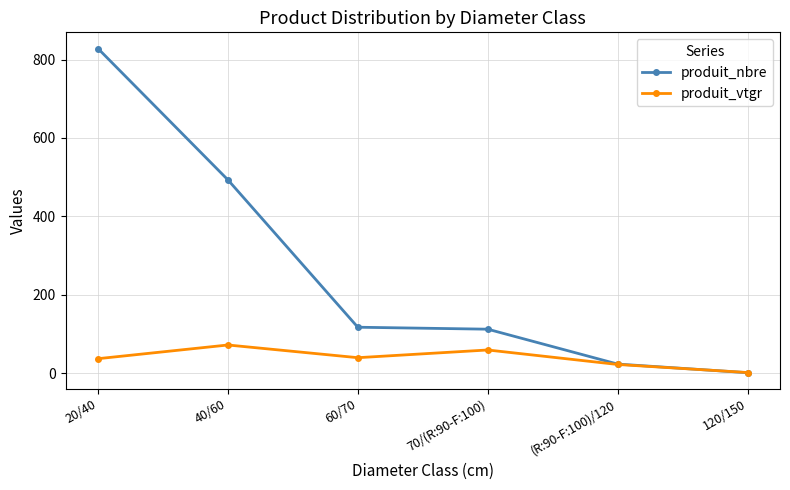

What is the value of the produit_vtgr point at the 1st from the left?

36.7